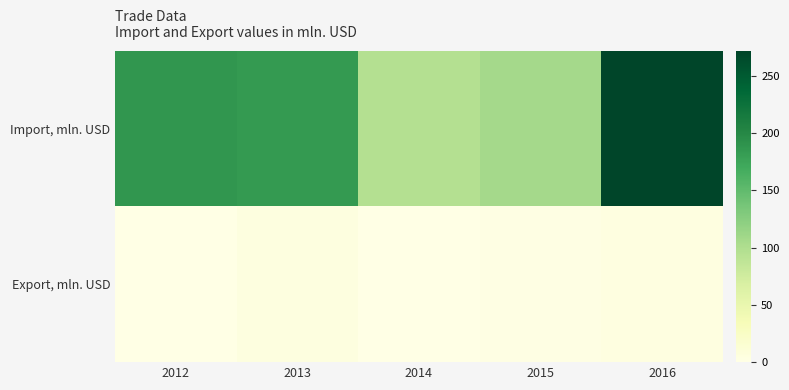

Between 2015 and 2013, which is larger?

2013